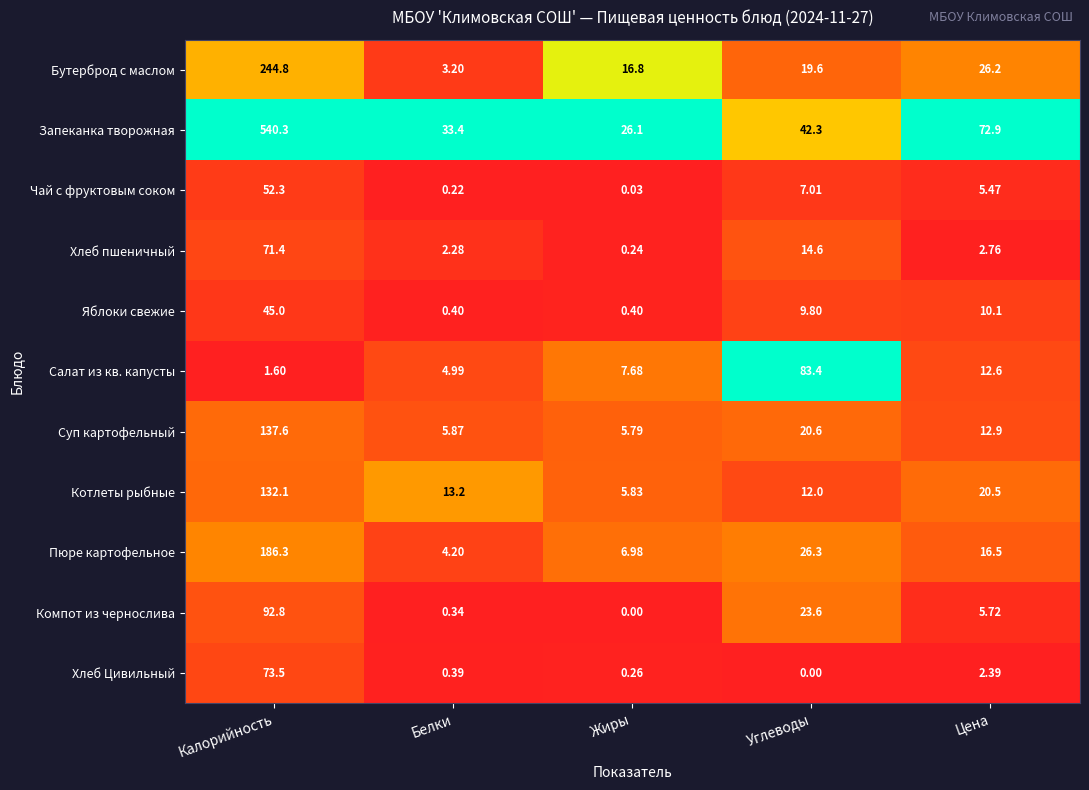

Which label corresponds to the largest value in the chart?

Калорийность